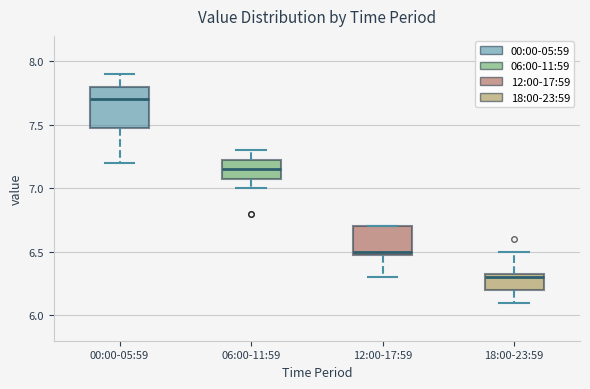

Which box has the highest median line?

00:00-05:59